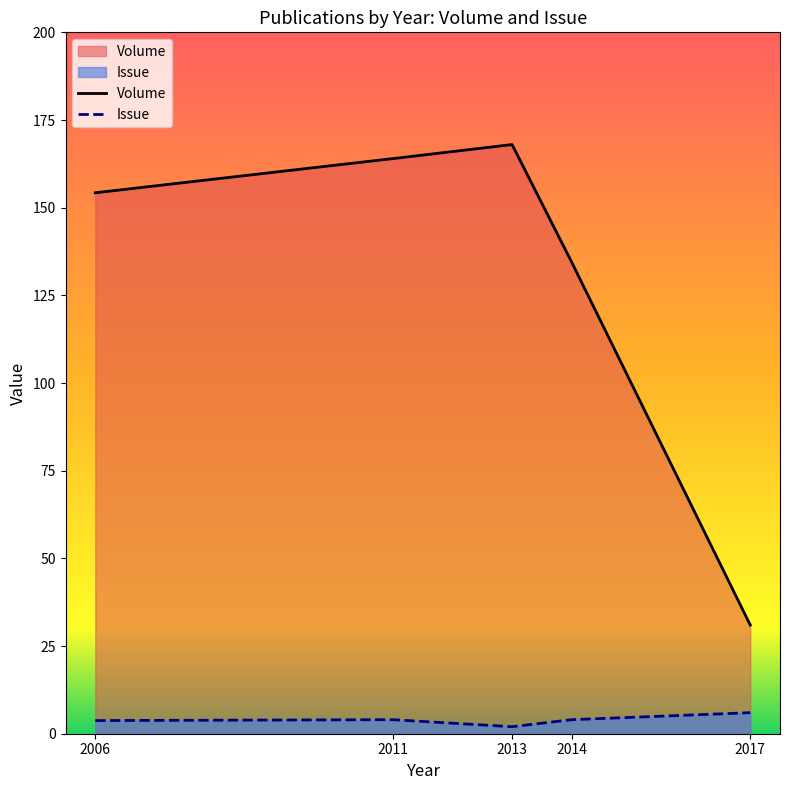

How many values in the Issue series are below 4?

2